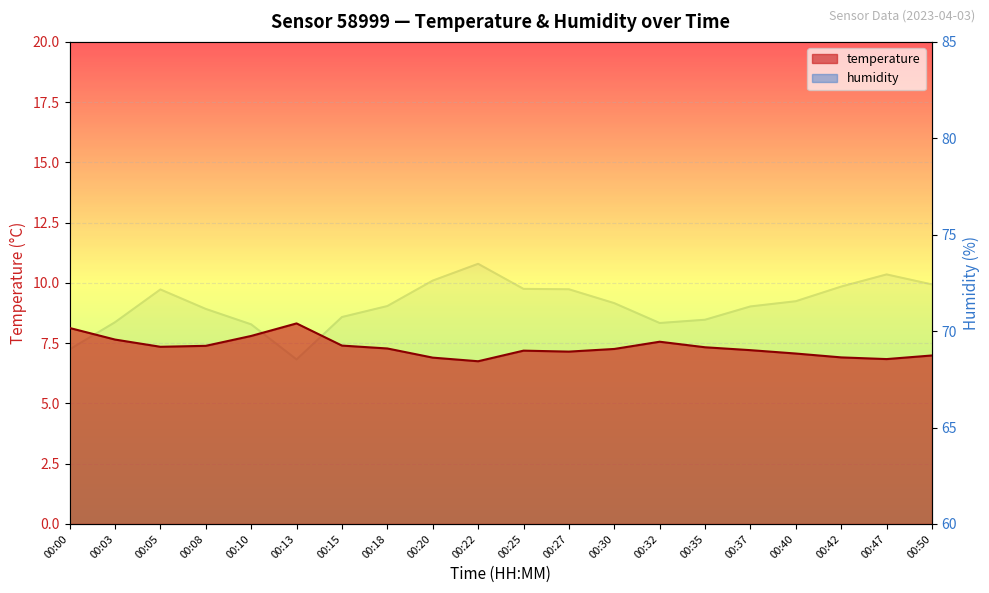

Count the number of data series in this chart.

2